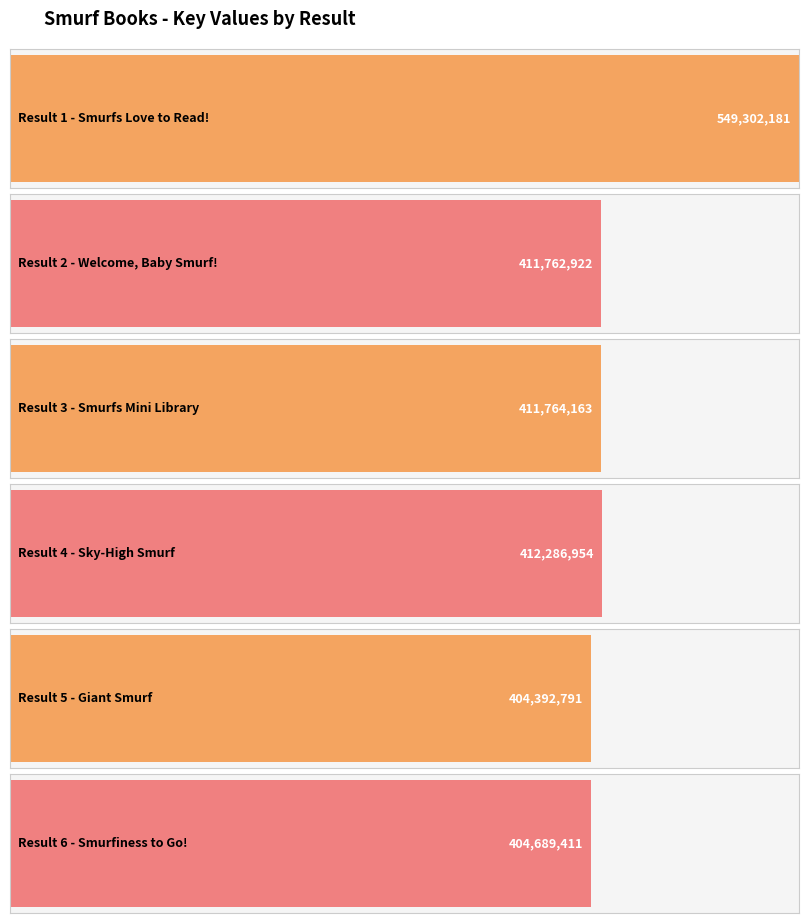

Which has a higher value, 2 or 5?

2